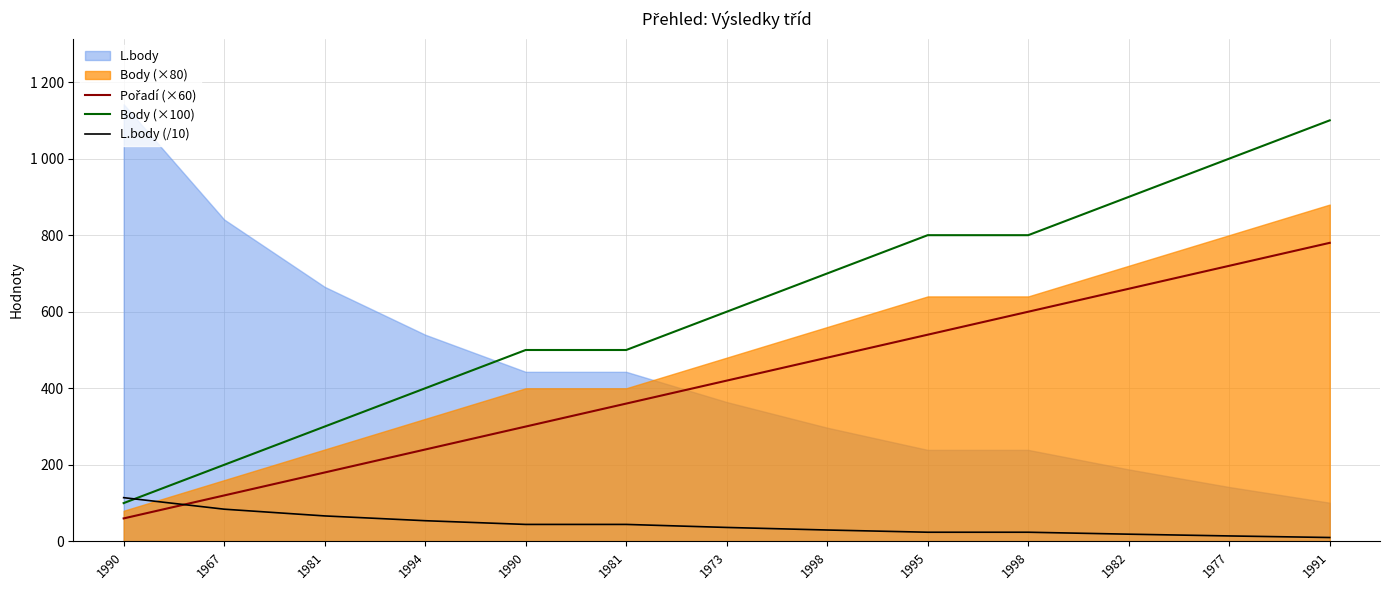

At which label does Body (×100) first exceed 600?

1998